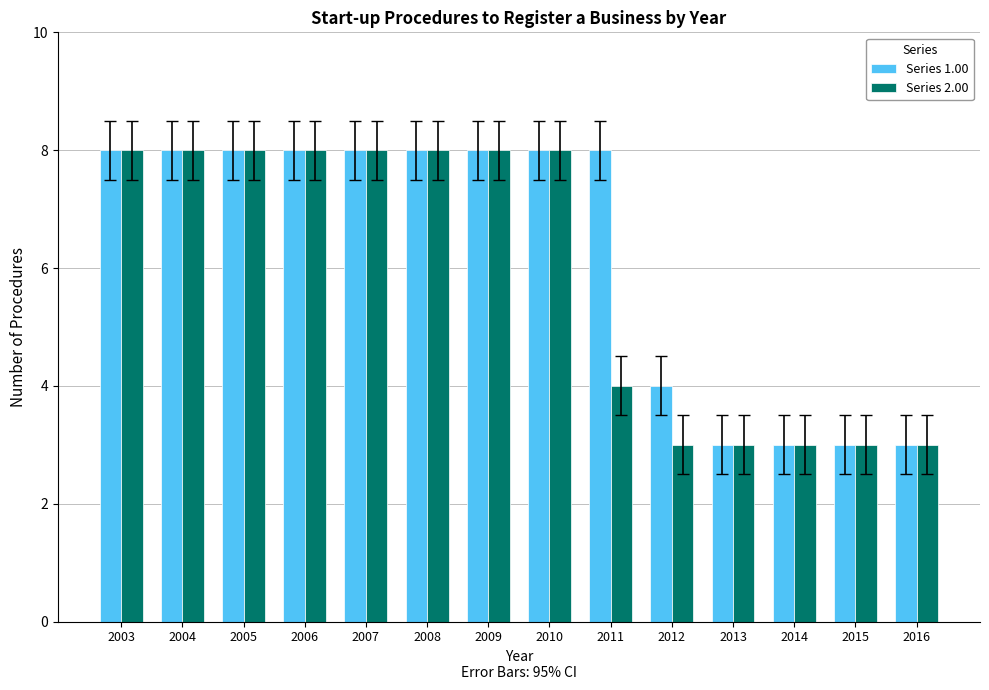

What is the difference between the second highest and minimum values in the Series 1.00 series?

5